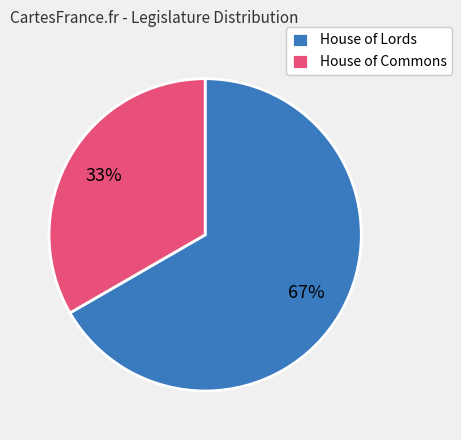

To the nearest percent, what is the combined percentage of House of Lords and House of Commons?

100%